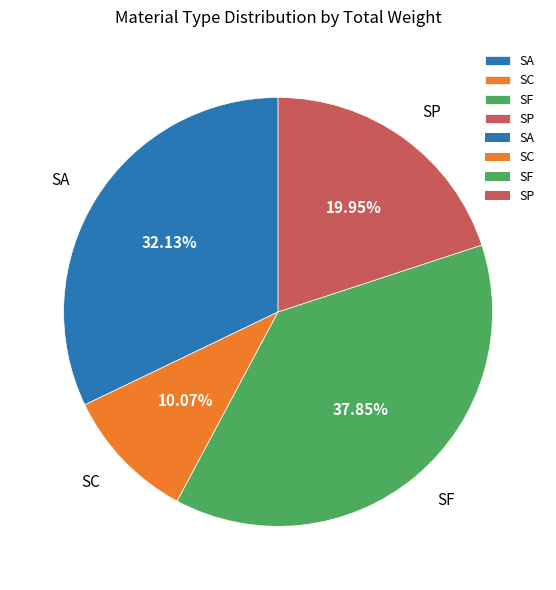

What is the total percentage of SC and SA?

42.2%